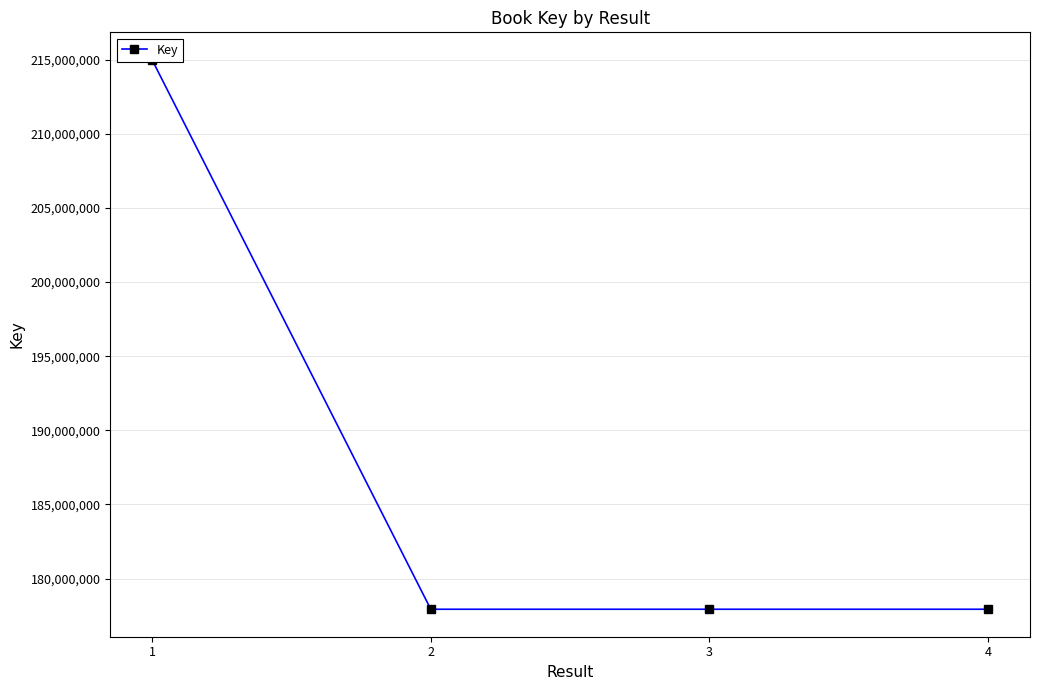

Reading left to right, extract all data points from this chart.

1=215000264	2=177929428	3=177929656	4=177930170